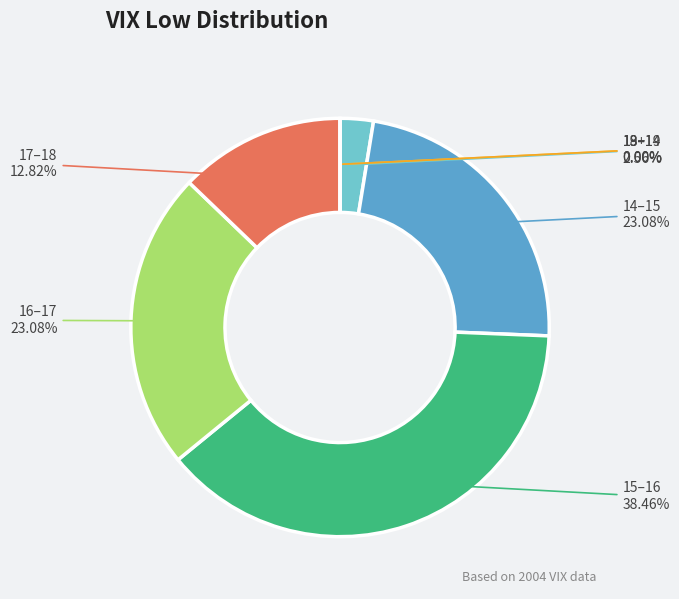

How many segments does this pie chart have?

7